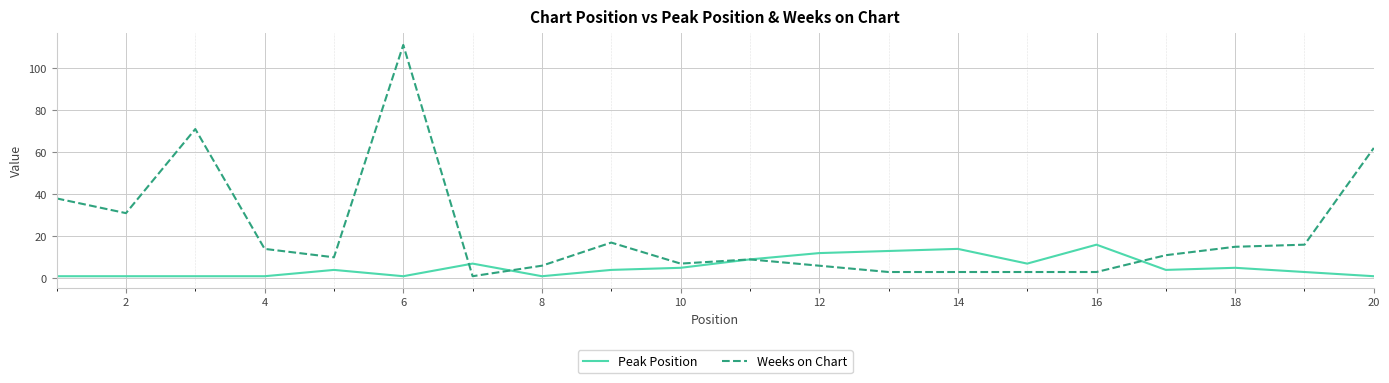

Which series has the largest range (max minus min)?

Weeks on Chart